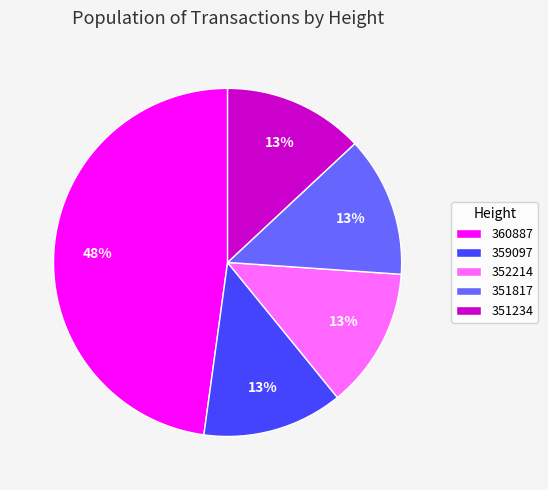

To the nearest percent, what portion does 351234 represent?

13%